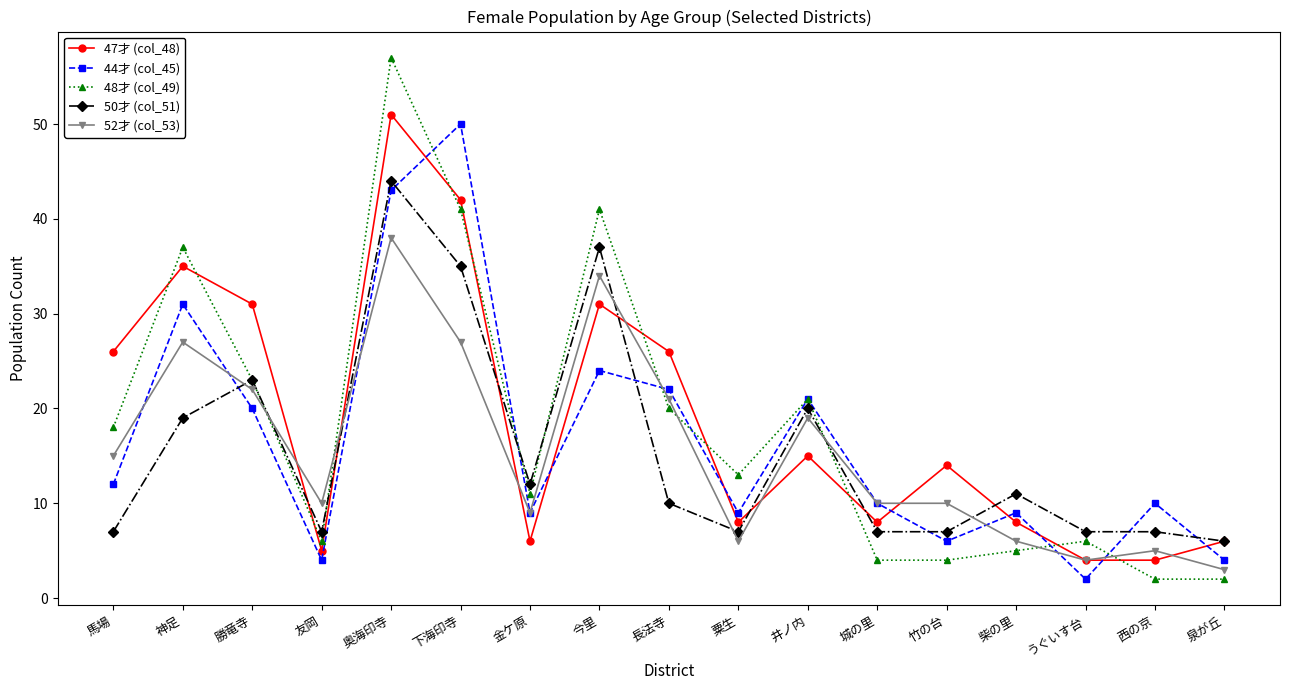

Where do 50才 (col_51) and 52才 (col_53) first cross each other?

神足 and 勝竜寺